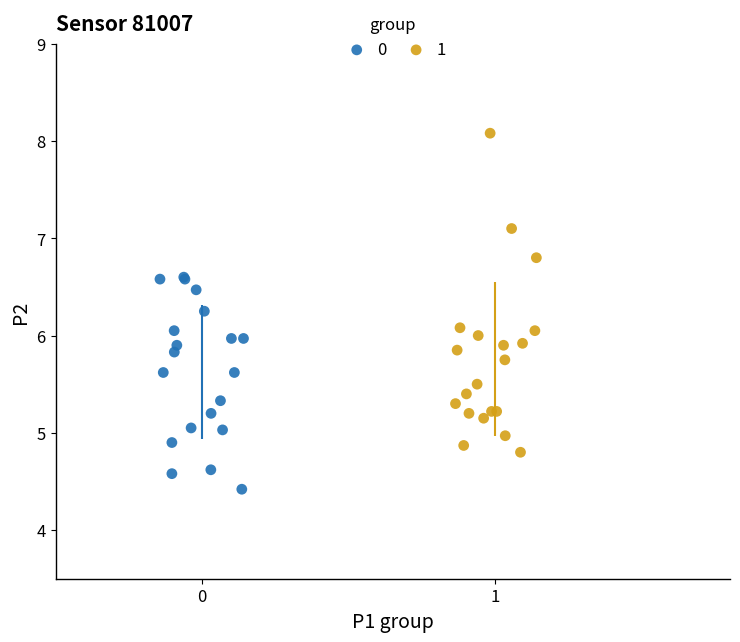

Which series contains the lowest Y value?

0